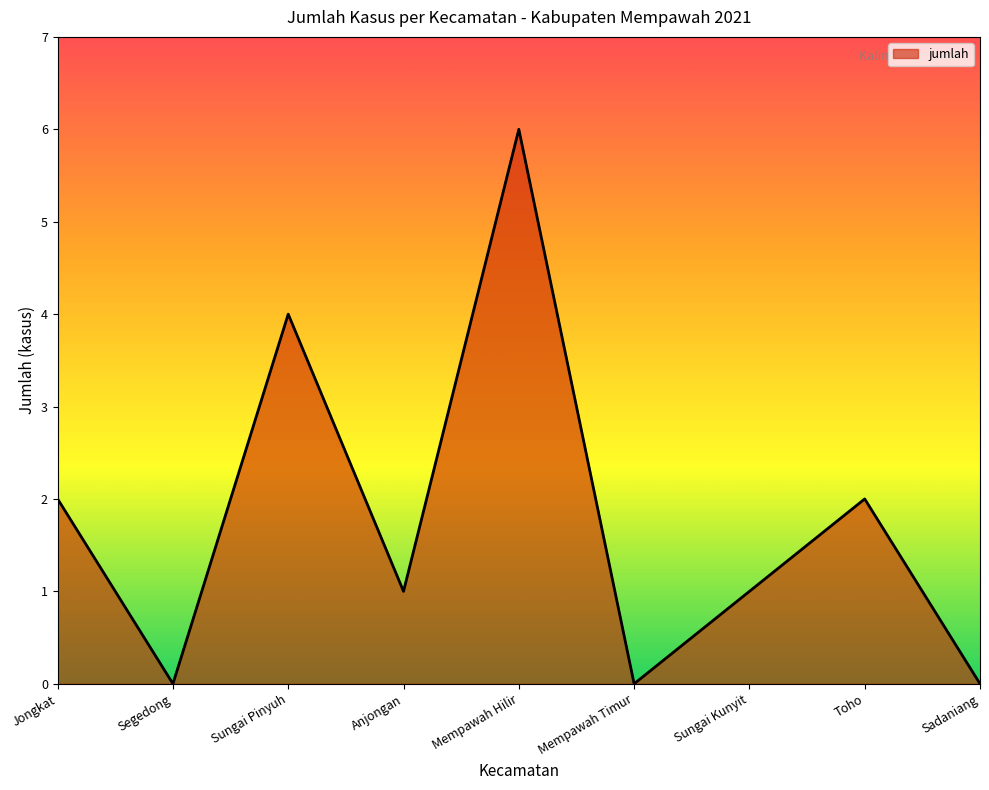

The value at Toho is 1. True or false?

False